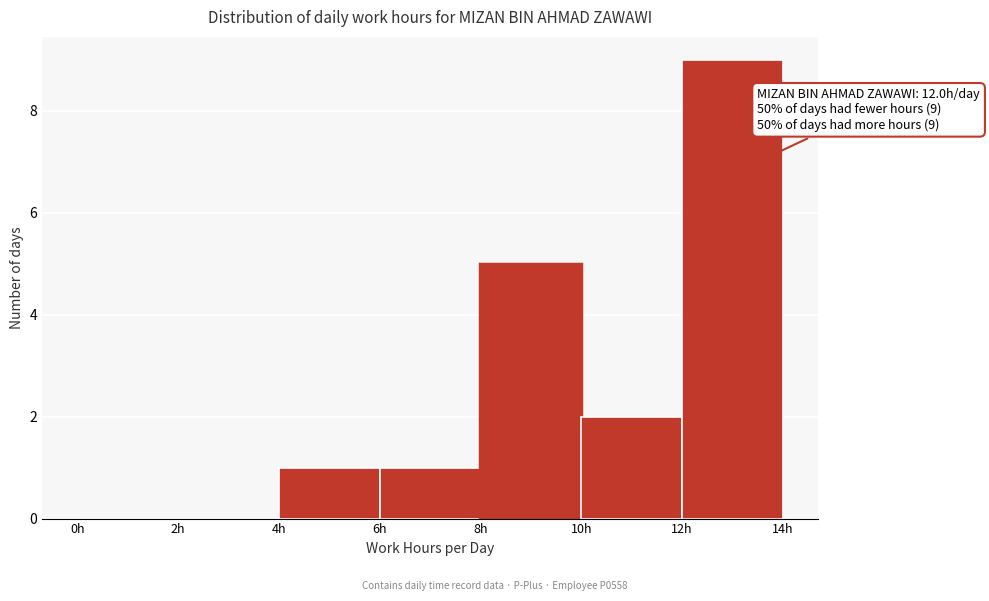

Over which range of the x-axis is the bar tallest?

12 to 14